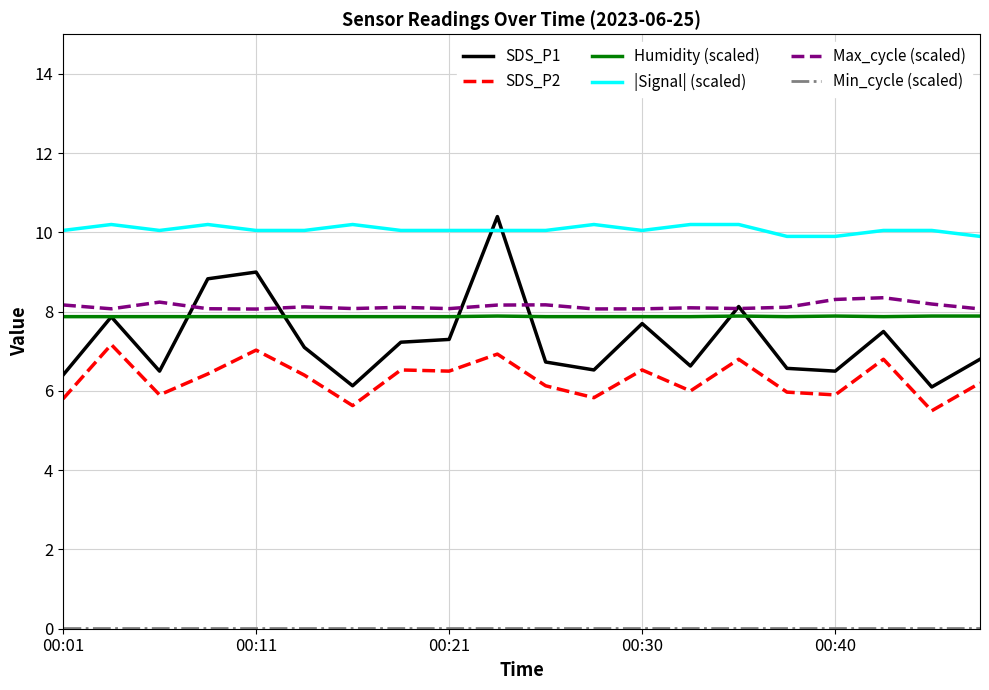

True or false: SDS_P2 and Max_cycle (scaled) cross at least once.

False